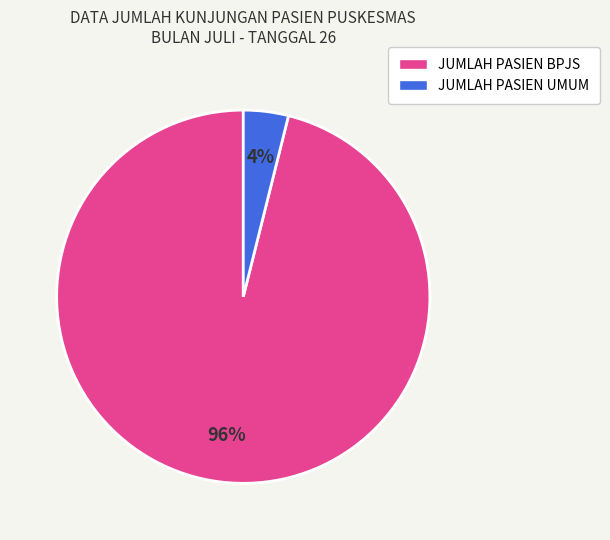

What is the majority slice?

JUMLAH PASIEN BPJS